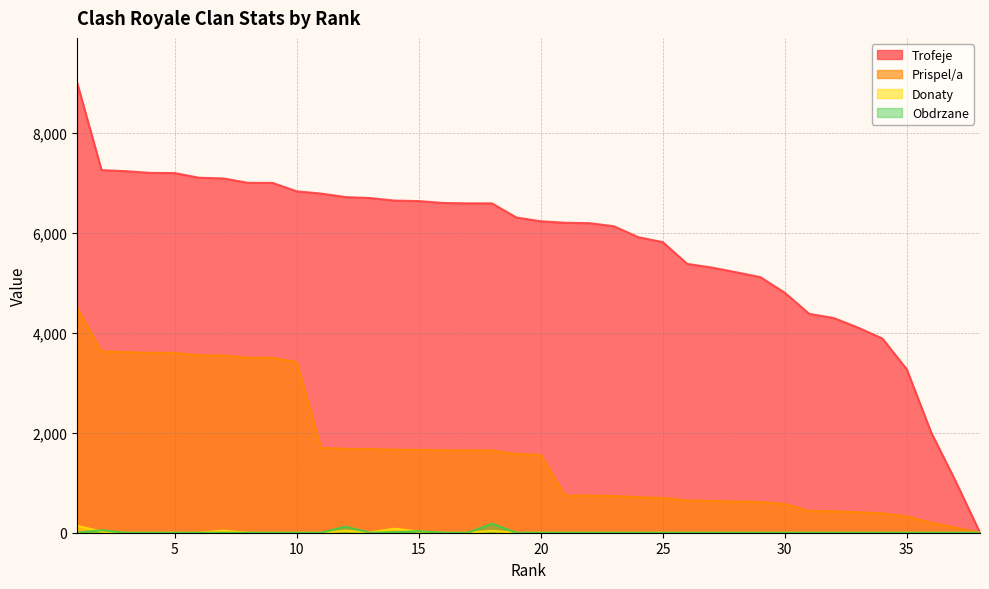

Reading left to right, what are all the values shown in this chart?

Trofeje: 1=9000	2=7254	3=7233	4=7199	5=7195	6=7102	7=7088	8=7000	9=7000	10=6830	11=6785	12=6715	13=6696	14=6645	15=6635	16=6597	17=6590	18=6589	19=6307	20=6231	21=6201	22=6193	23=6131	24=5912	25=5814	26=5378	27=5306	28=5212	29=5113	30=4801	31=4379	32=4296	33=4104	34=3885	35=3269	36=2004	37=1030	38=0
Prispel/a: 1=4500	2=3627	3=3616	4=3599	5=3597	6=3551	7=3544	8=3500	9=3500	10=3415	11=1696	12=1678	13=1674	14=1661	15=1658	16=1649	17=1647	18=1647	19=1576	20=1557	21=744	22=743	23=735	24=709	25=697	26=645	27=636	28=625	29=613	30=576	31=437	32=429	33=410	34=388	35=326	36=200	37=103	38=0
Donaty: 1=138	2=24	3=0	4=0	5=0	6=0	7=42	8=0	9=0	10=0	11=0	12=39	13=8	14=80	15=26	16=0	17=0	18=38	19=0	20=0	21=0	22=0	23=0	24=0	25=0	26=0	27=0	28=0	29=0	30=0	31=0	32=0	33=0	34=0	35=0	36=0	37=0	38=0
Obdrzane: 1=0	2=50	3=0	4=0	5=0	6=0	7=0	8=0	9=0	10=0	11=0	12=122	13=0	14=10	15=32	16=0	17=0	18=181	19=0	20=0	21=0	22=0	23=0	24=0	25=0	26=0	27=0	28=0	29=0	30=0	31=0	32=0	33=0	34=0	35=0	36=0	37=0	38=0